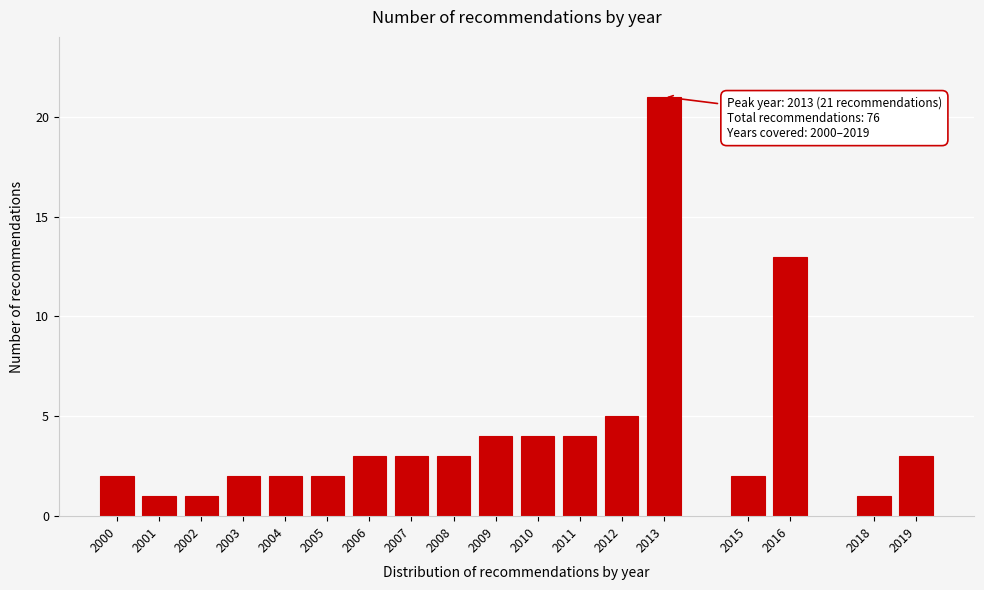

Reading right to left, list all the values displayed in this chart.

3	1	13	2	21	5	4	4	4	3	3	3	2	2	2	1	1	2